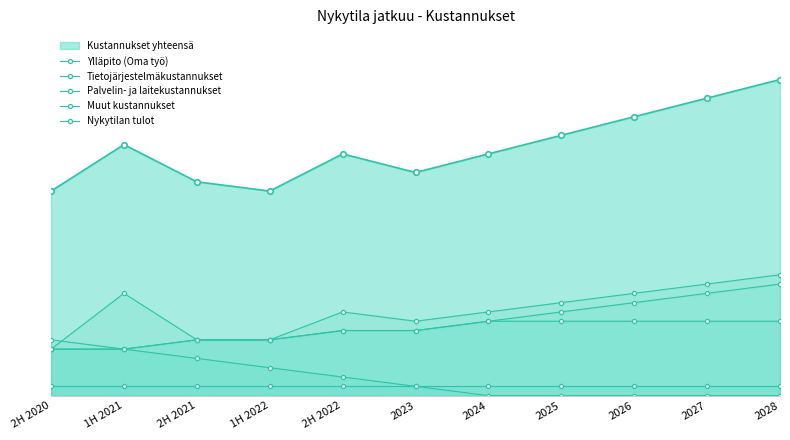

Read the Nykytilan tulot value at 1H 2022.

3